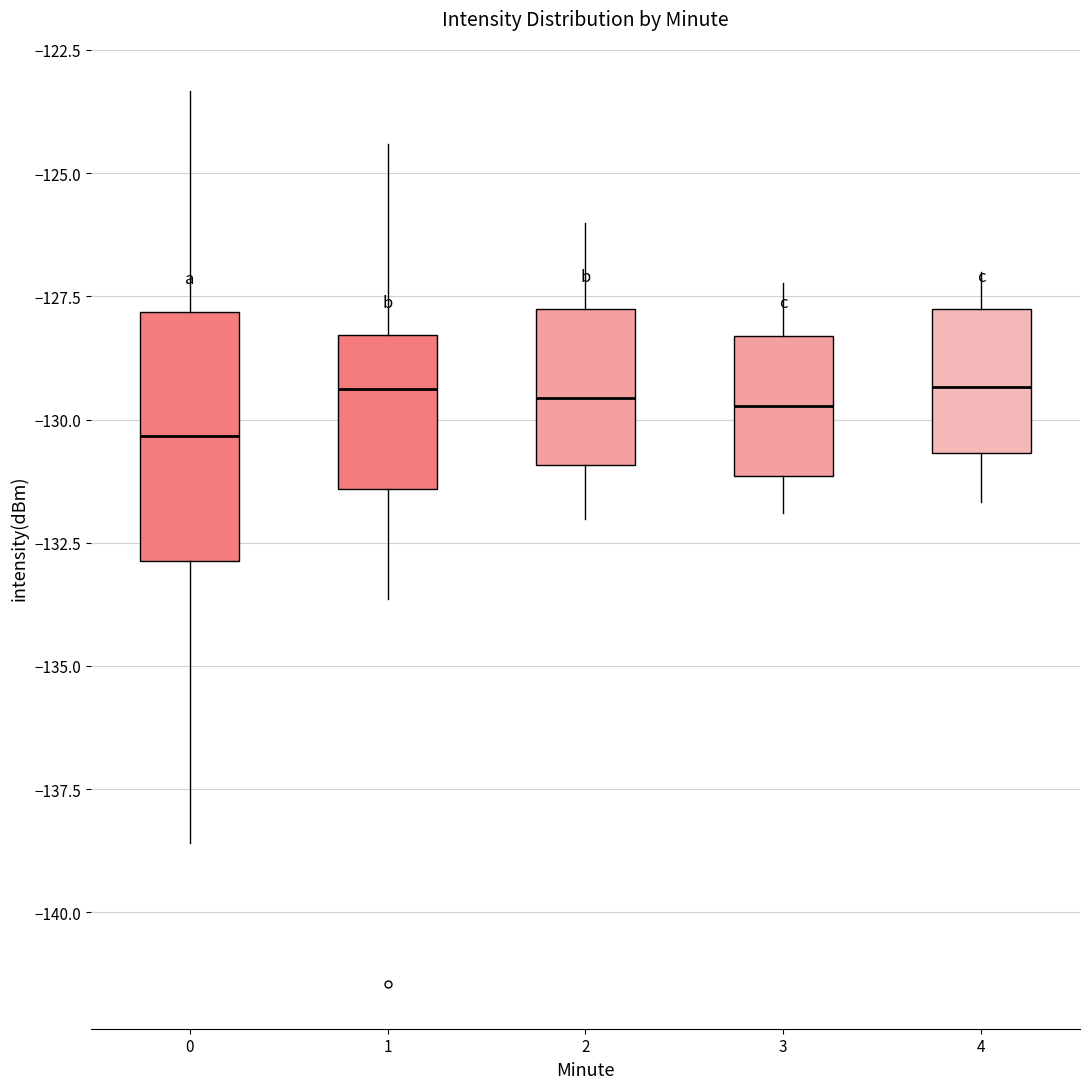

Where does the median line of the box at x = 1 sit on the y-axis? The values are not printed on the chart, so give them approximately, as read against the axis.

-129.5